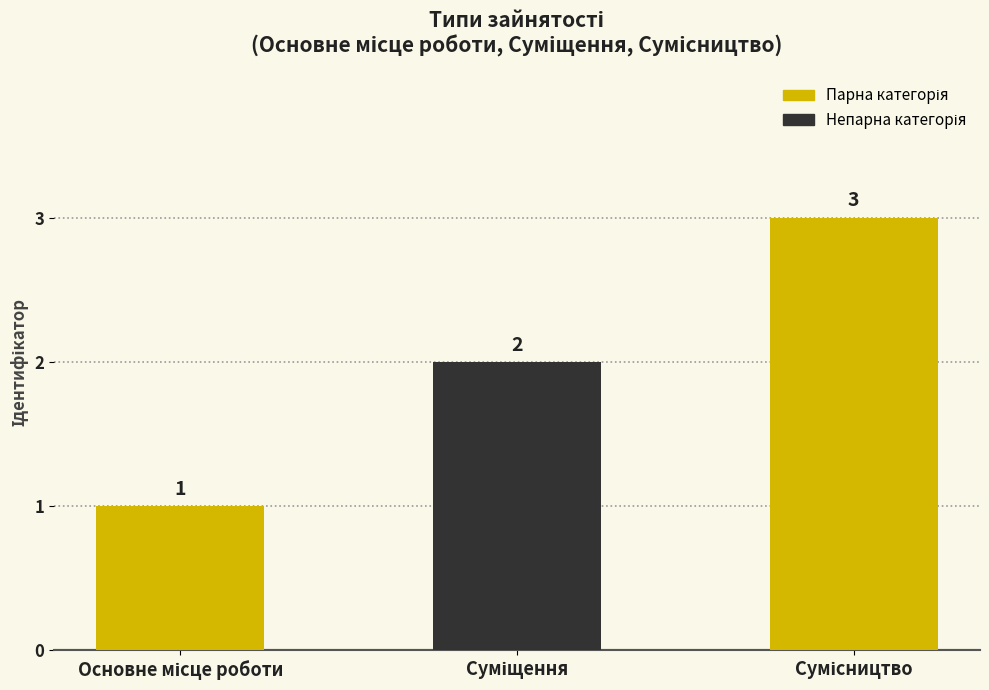

What is the value of the 2nd bar from the left?

2